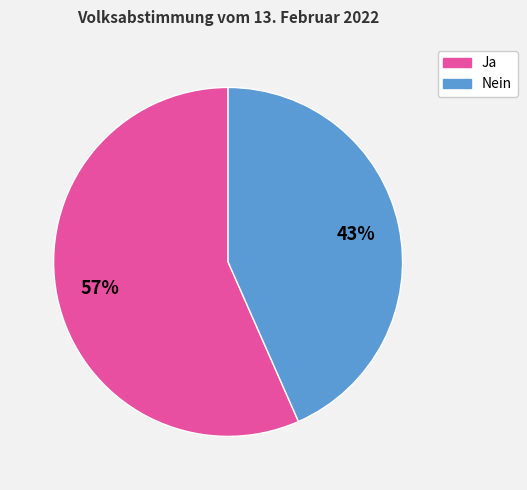

Combined, do Nein and Ja account for over 50%?

Yes